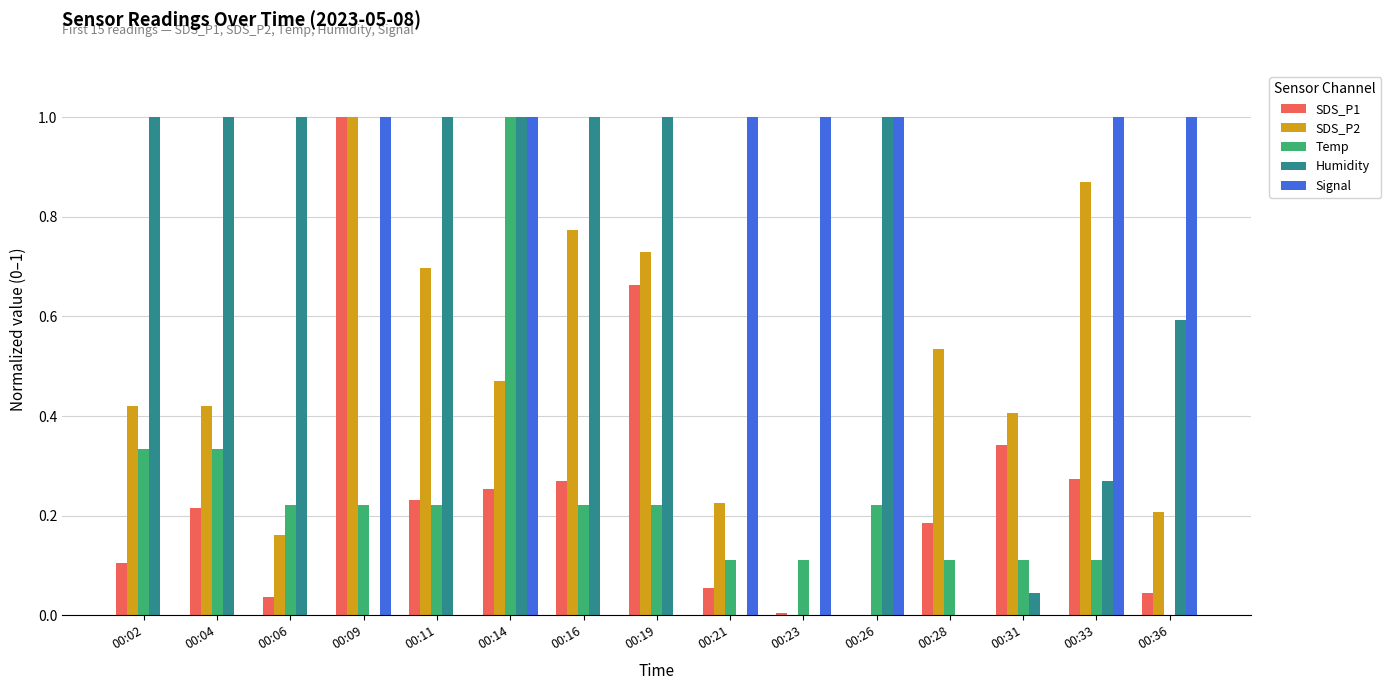

Which series changed the most between 00:14 and 00:19?

Signal